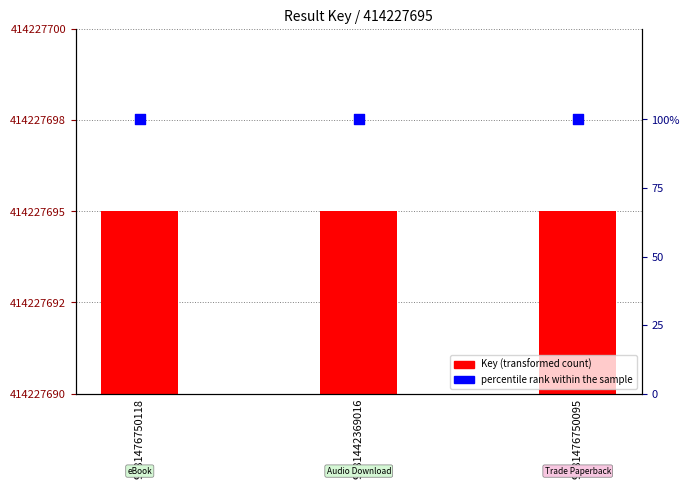

Which series reaches the maximum Y coordinate?

Key (transformed count)